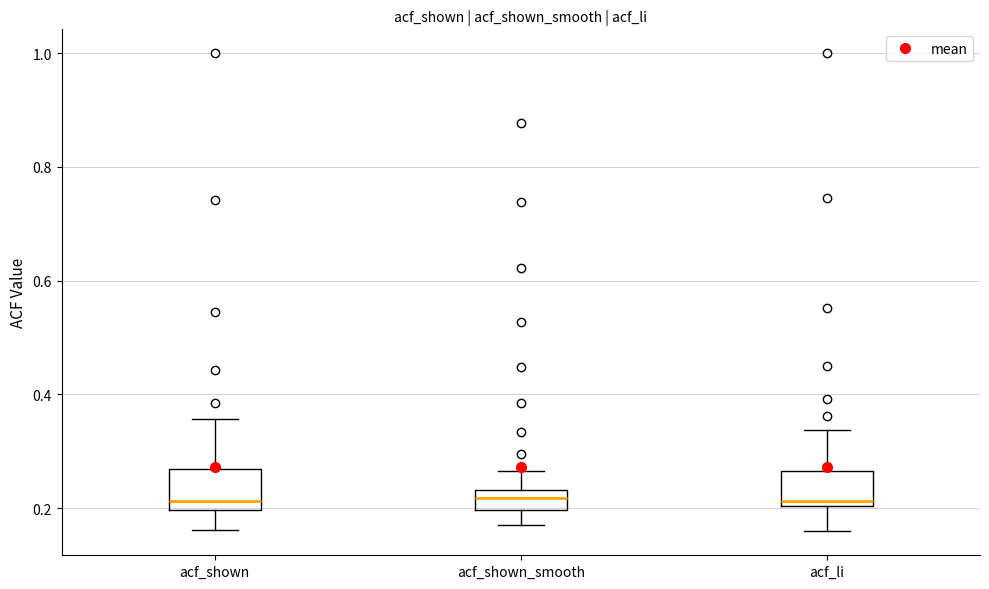

Where does the lower whisker of the box for acf_shown_smooth end on the y-axis? The values are not printed on the chart, so give them approximately, as read against the axis.

0.18